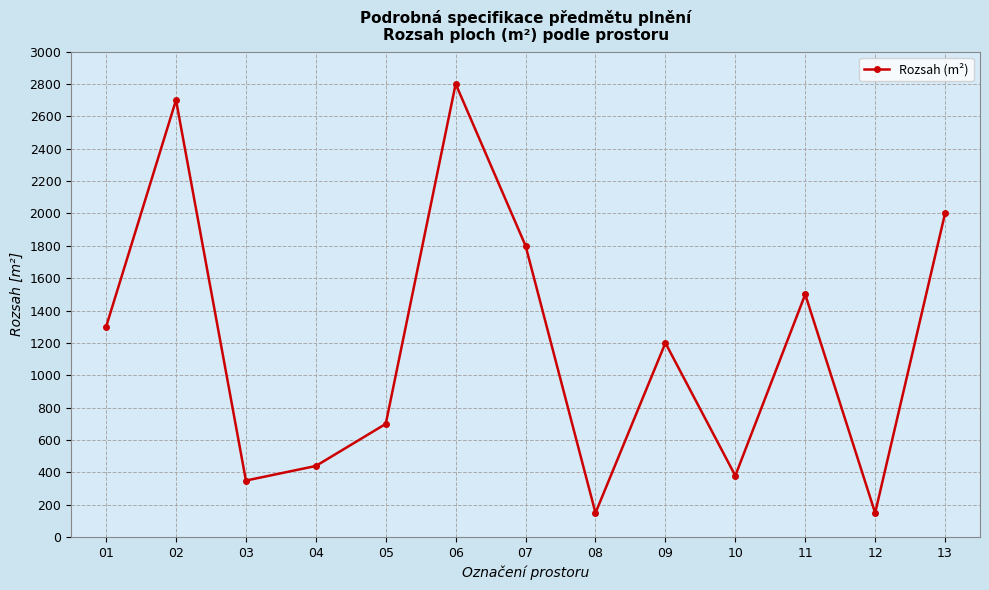

Is this an area chart (filled region under the line)?

No